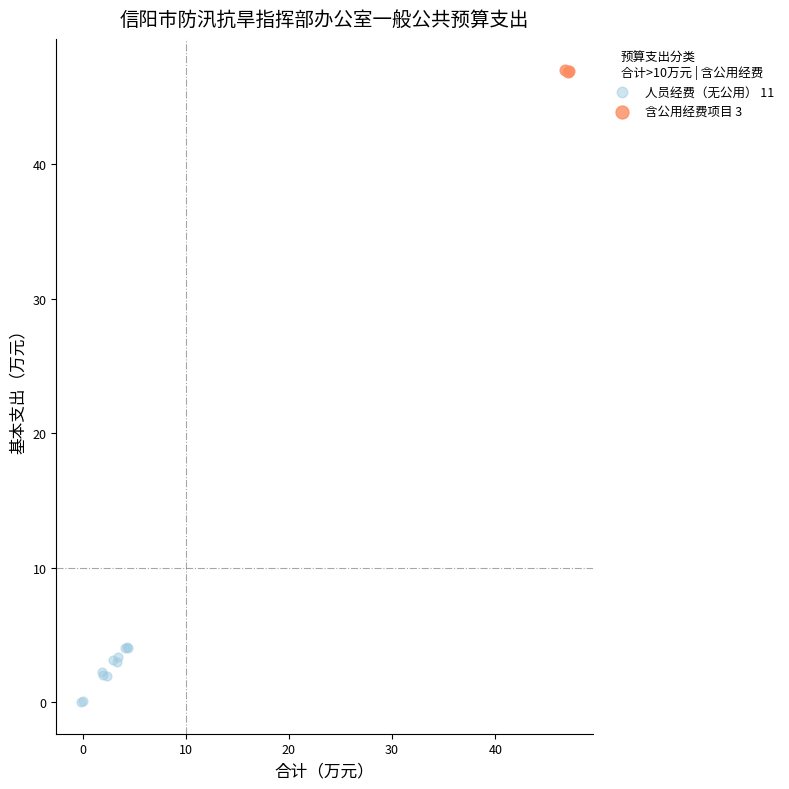

Which series has the largest Y range (max minus min)?

人员经费（无公用） 11